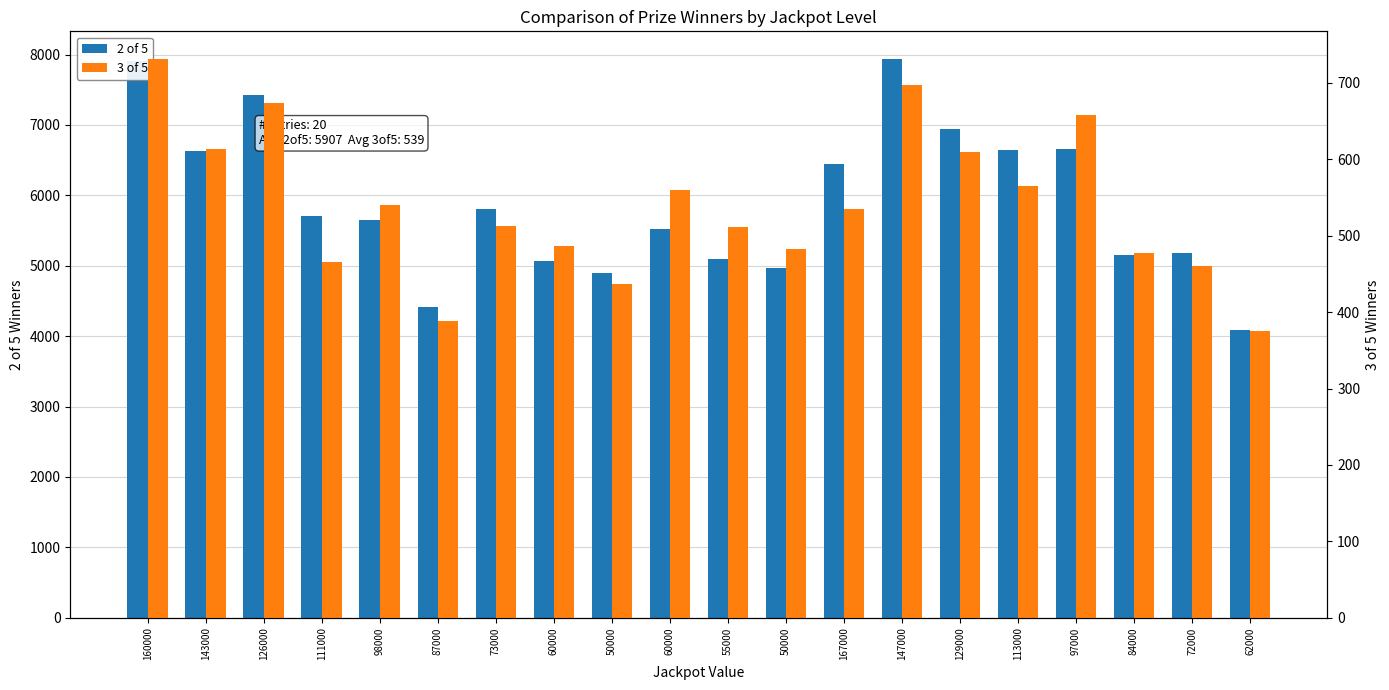

At how many categories does at least one series exceed 3385?

20